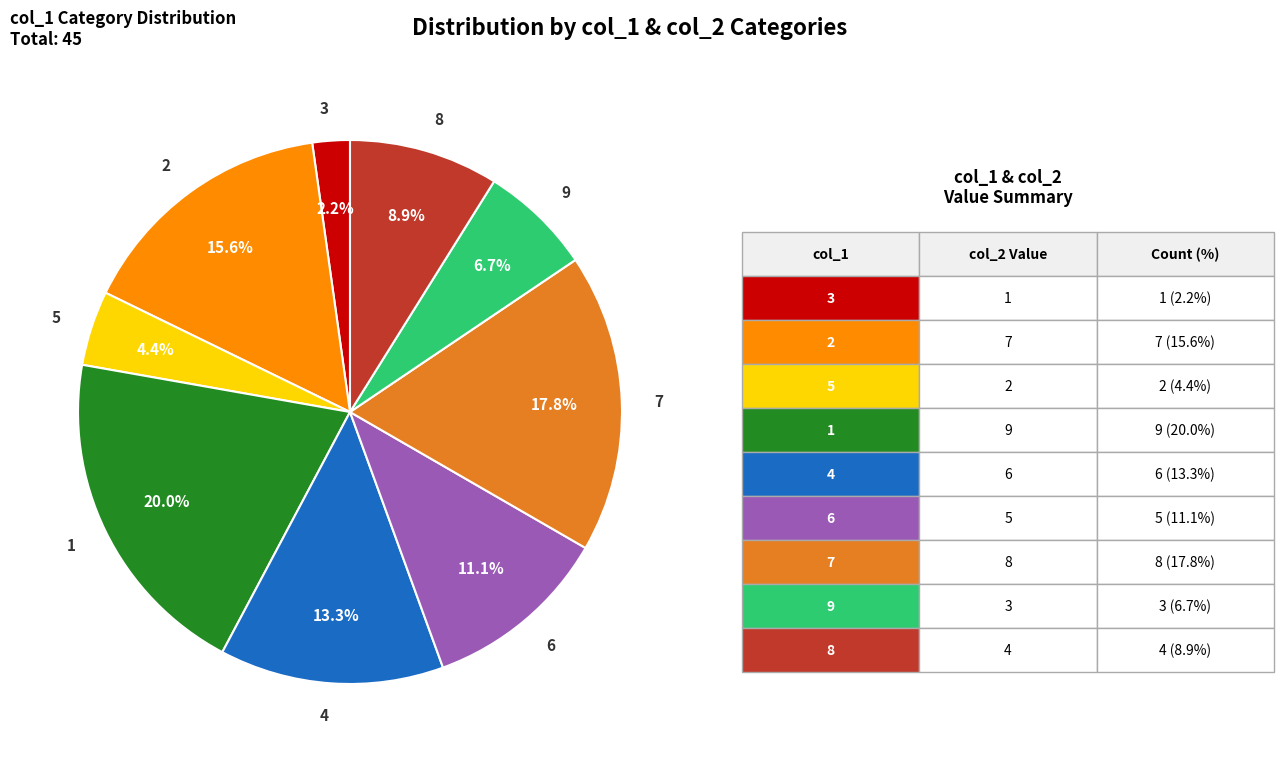

How many segments does this pie chart have?

9